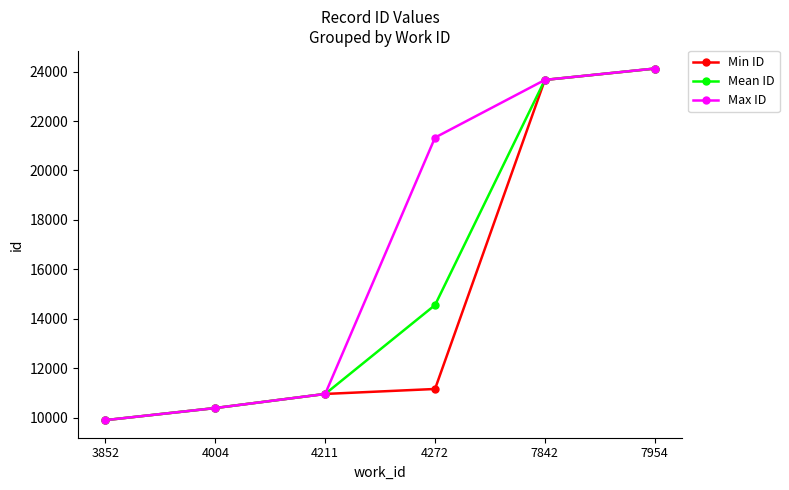

The Max ID series shows 10957.0 at 4211. True or false?

True